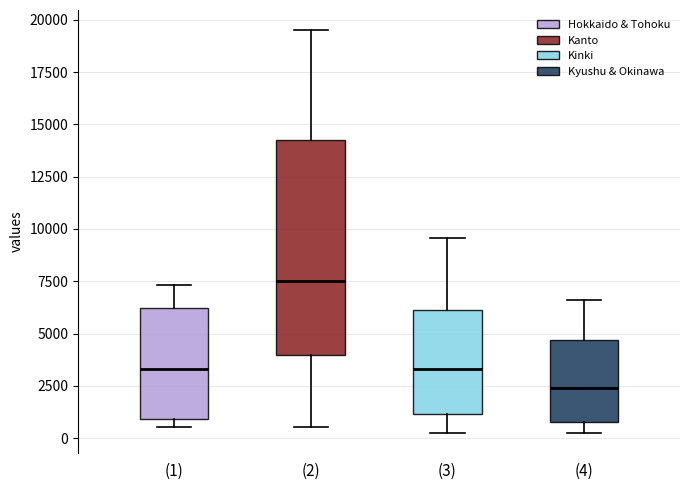

Reading left to right, read every box against the y-axis: the position of its median line, the range the box covers, and the ends of its whiskers. The values are not printed on the chart, so give them approximately, as read against the axis.

(1): median 3500, box 1000 to 6000, whiskers 500 to 7500
(2): median 7500, box 4000 to 14000, whiskers 500 to 19500
(3): median 3500, box 1000 to 6000, whiskers 0 to 9500
(4): median 2500, box 1000 to 4500, whiskers 0 to 6500